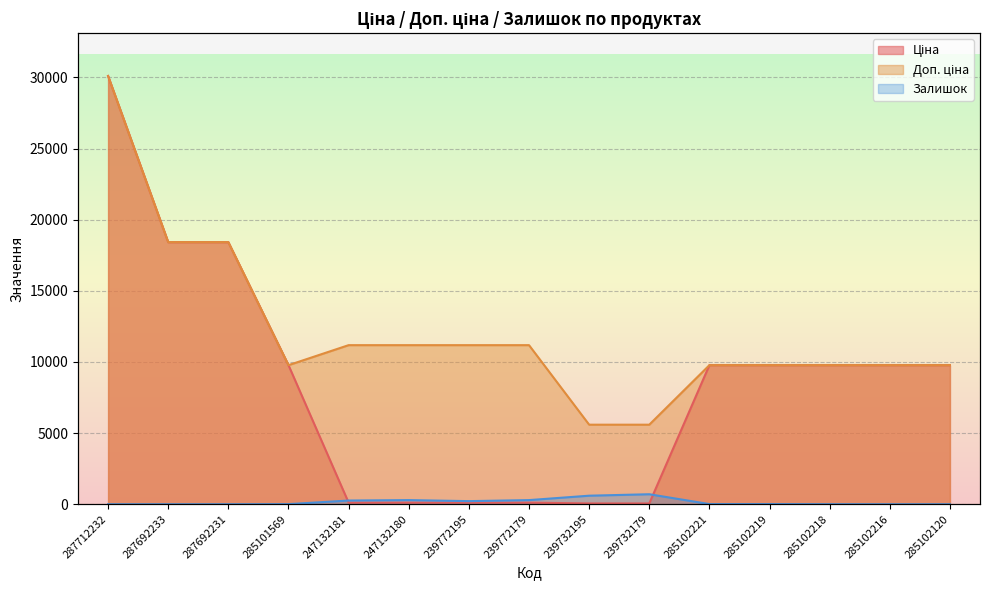

Which series has the widest spread of values?

Ціна